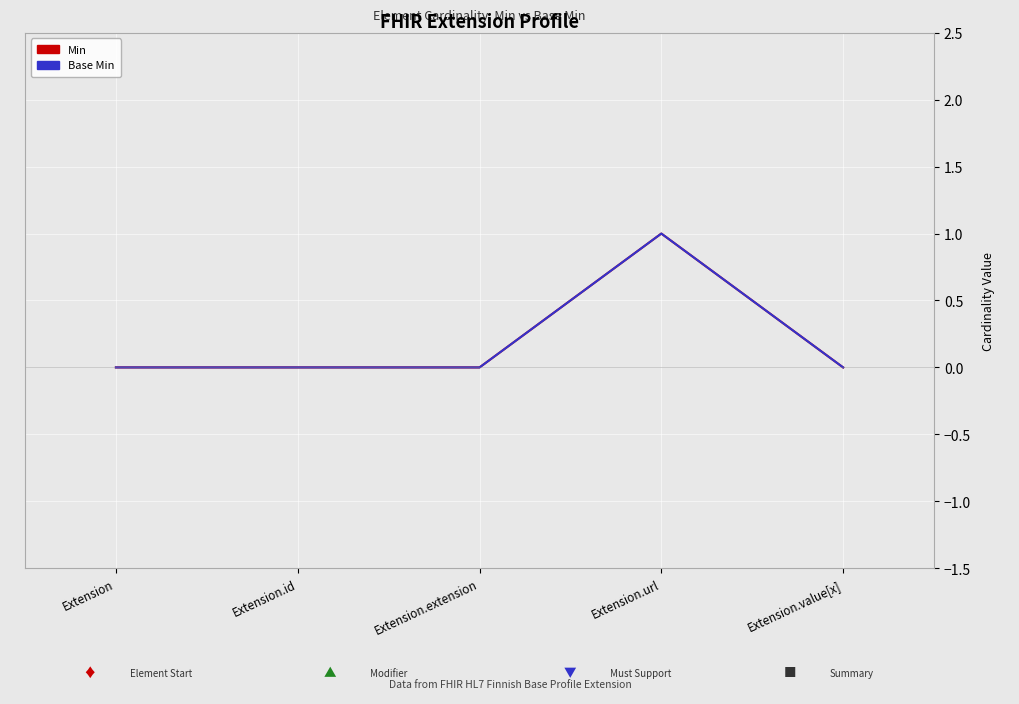

What is the difference between the maximum and minimum values in the Base Min series?

1